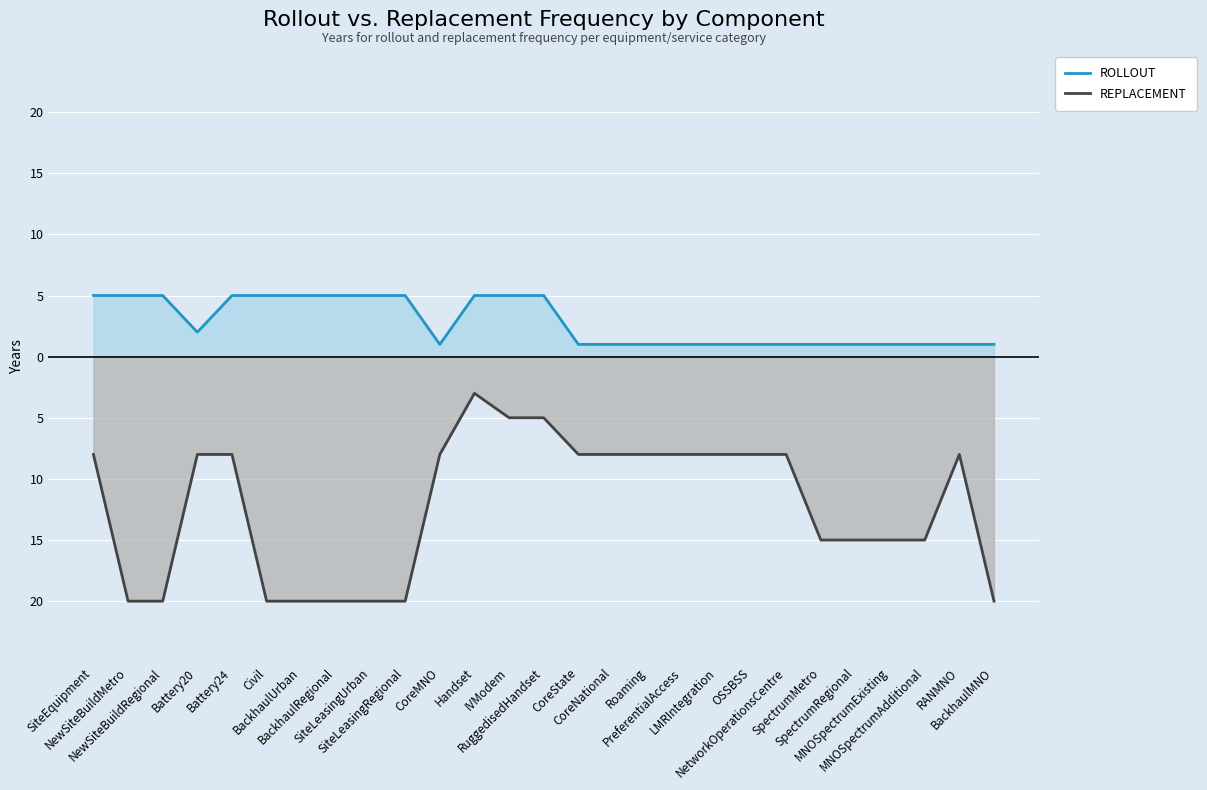

Which series changed the most between SiteEquipment and NewSiteBuildRegional?

REPLACEMENT